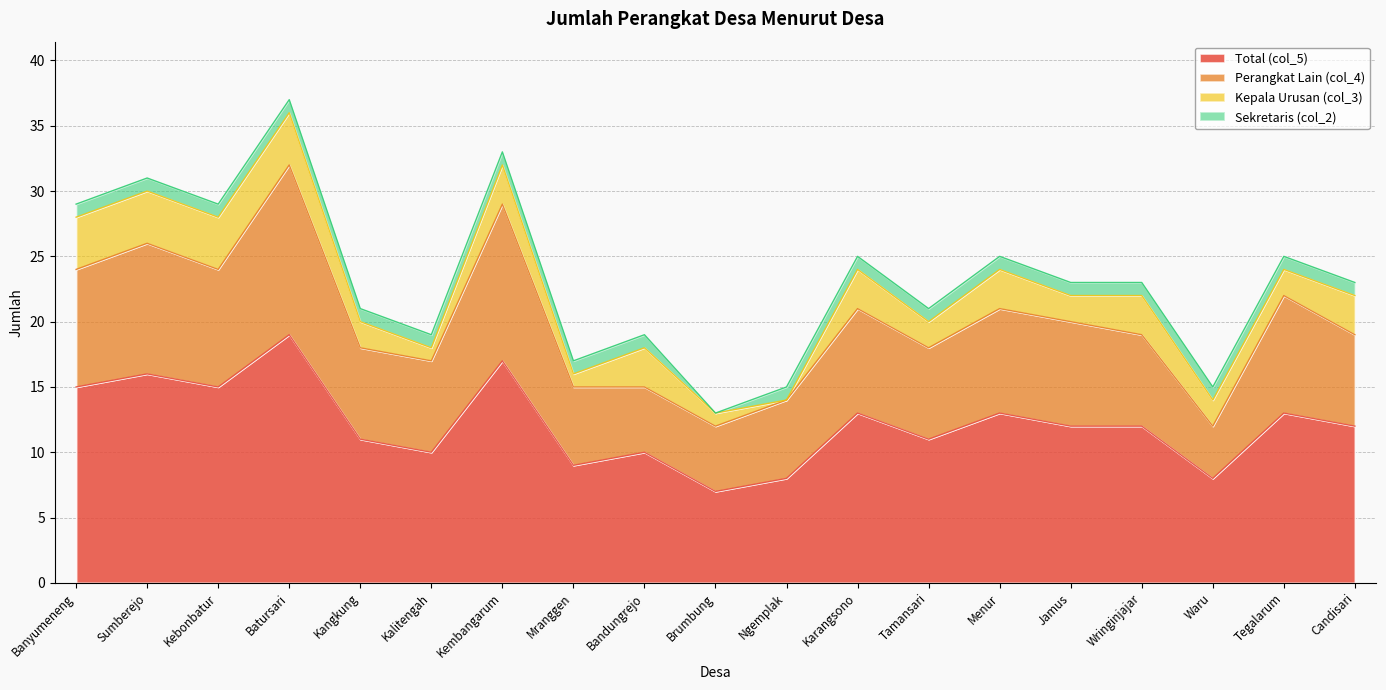

How many values in the Total (col_5) series are below 12?

8